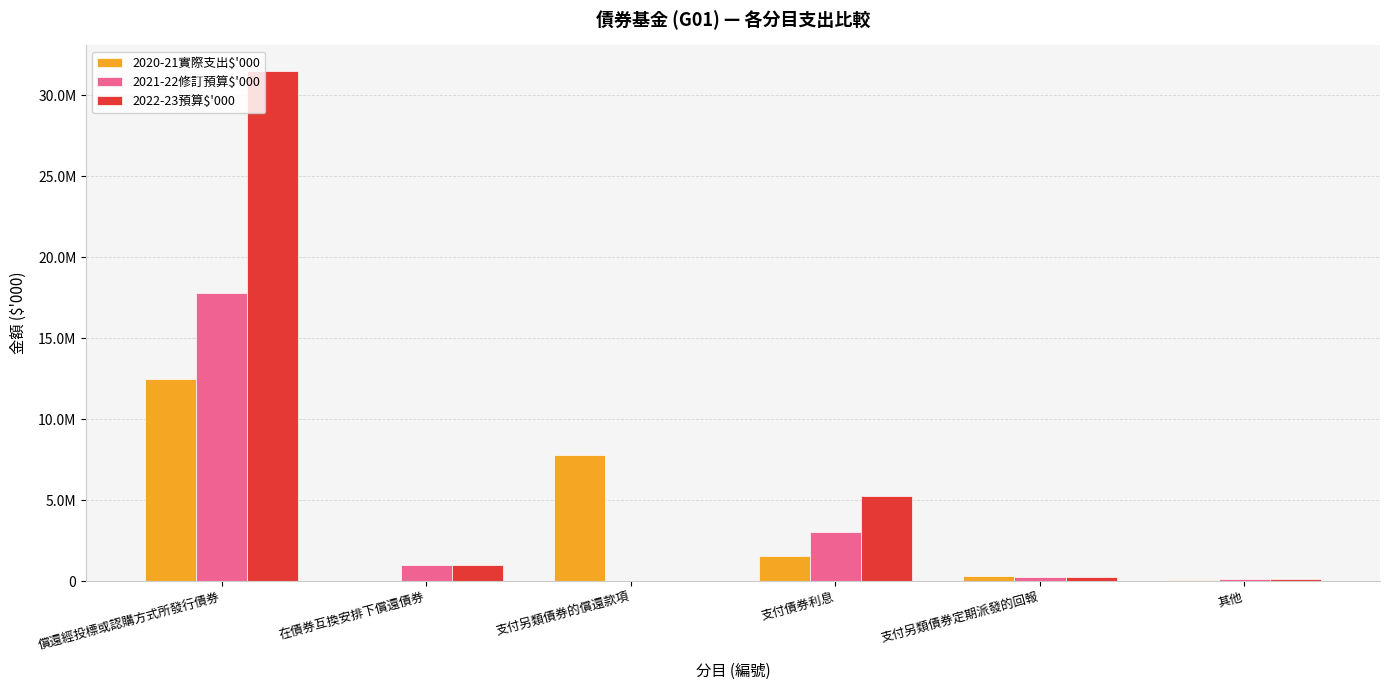

Which category has the lowest value in the 2020-21實際支出$'000 series?

在債券互換安排下償還債券